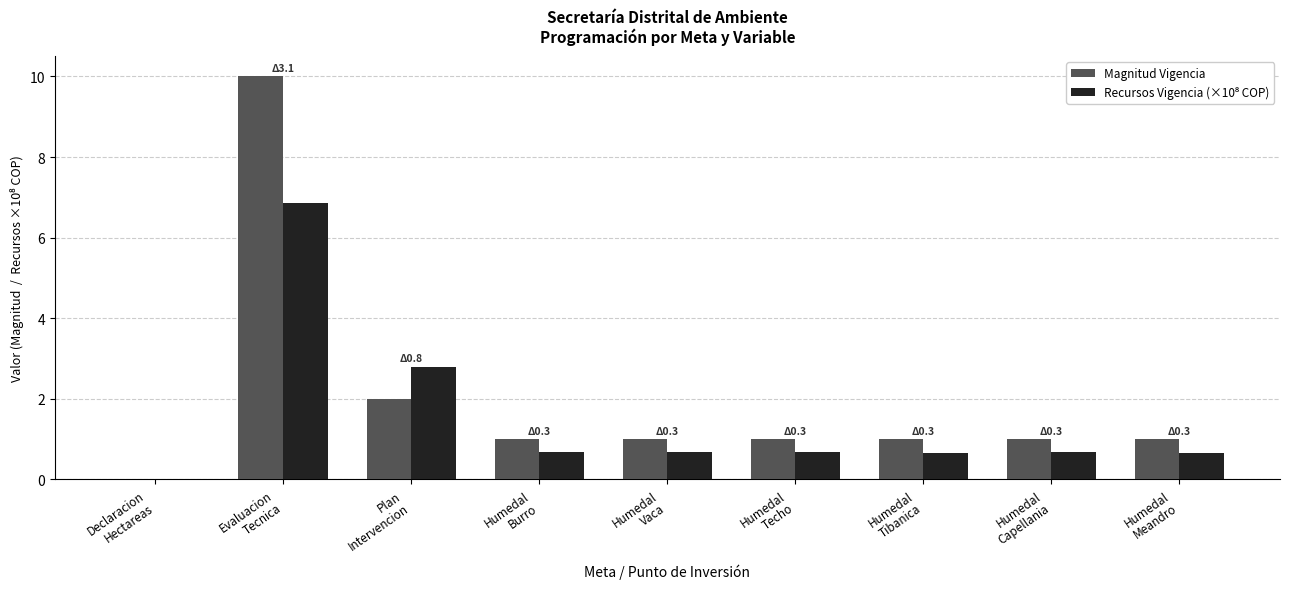

What is the greatest value displayed?

10.0